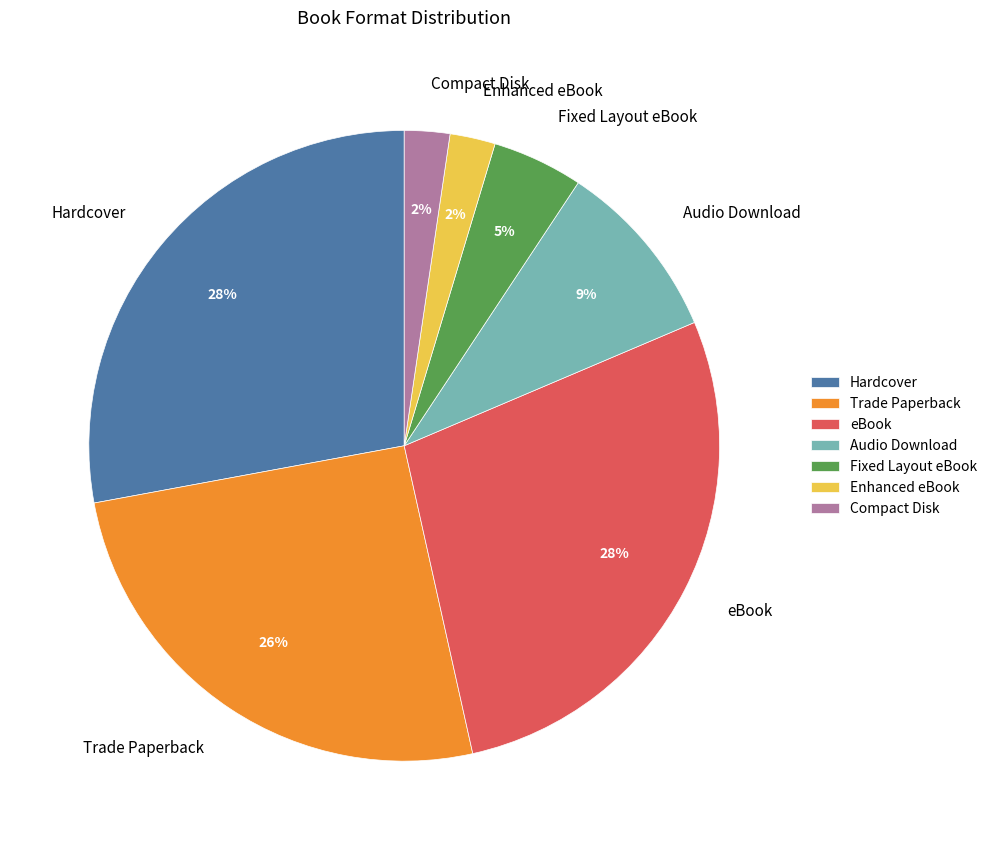

True or false: eBook accounts for 38% of the total.

False